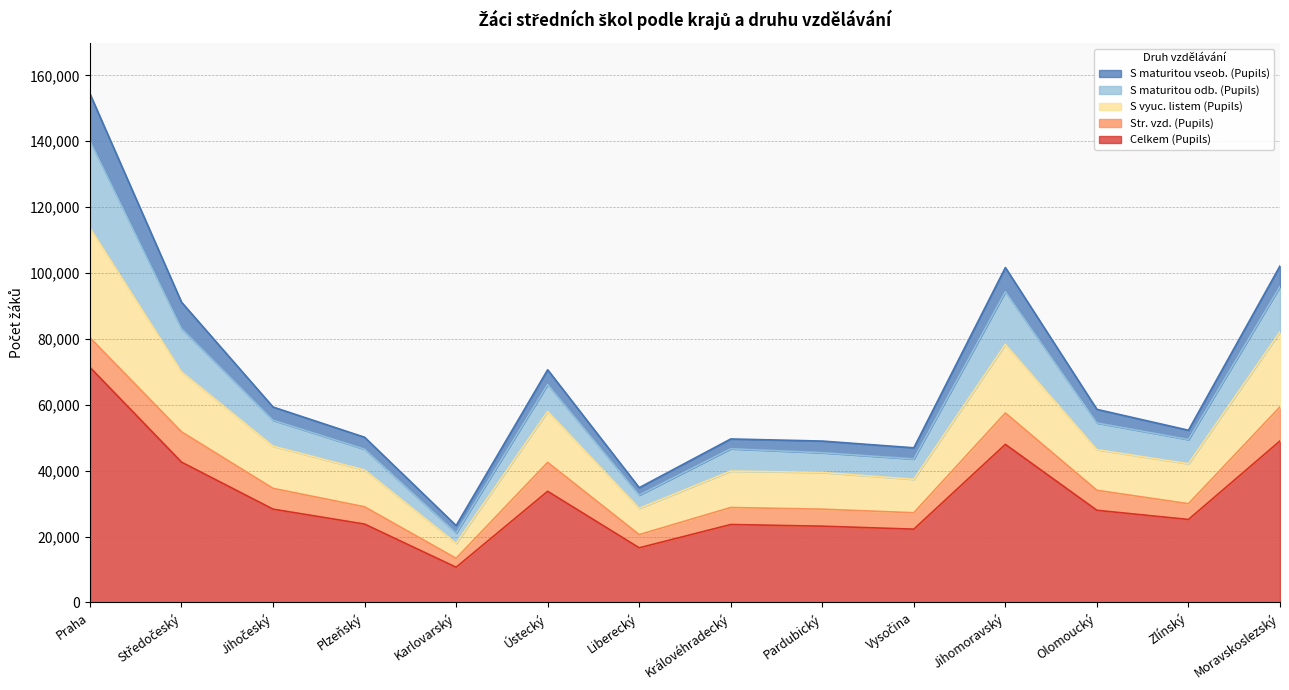

At which label does Celkem (Pupils) reach its peak?

Praha